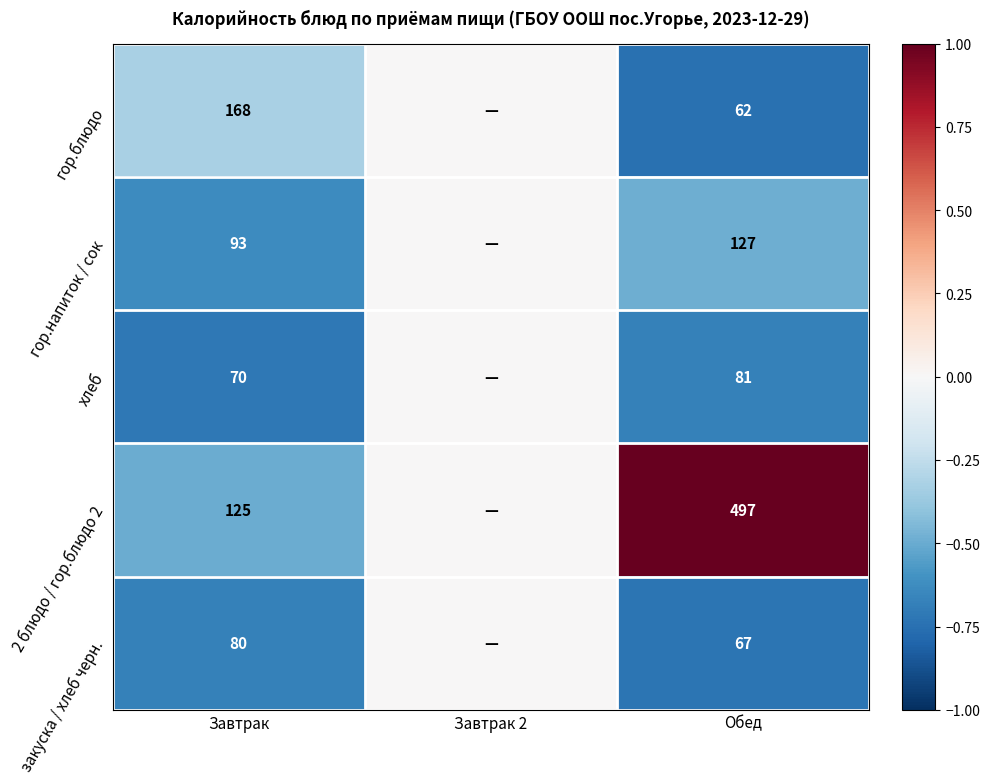

True or false: хлеб has a value of 49 at Обед.

False